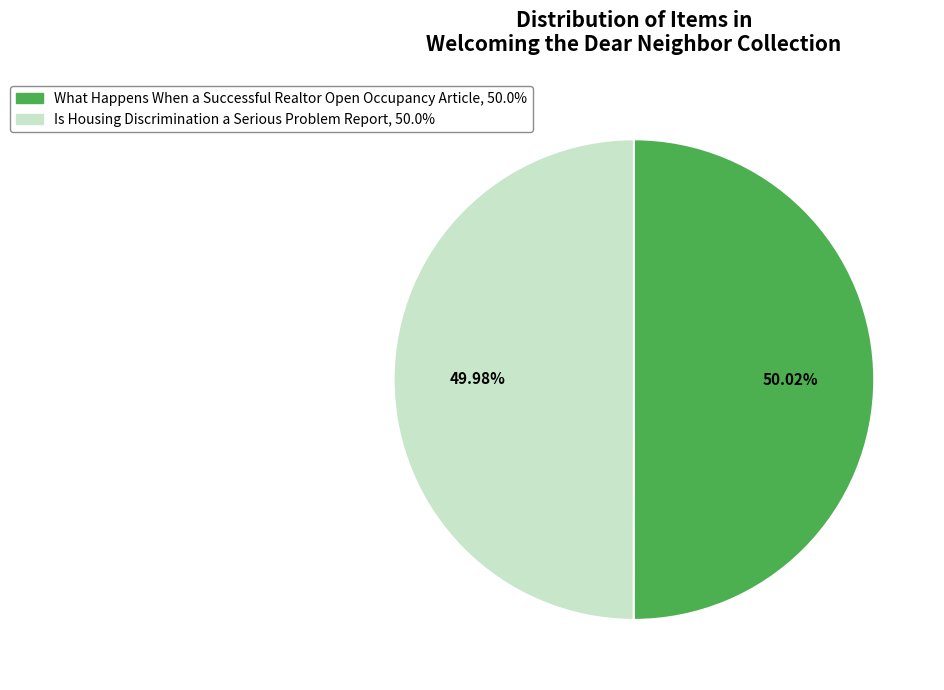

Is there a majority slice in this chart?

Yes